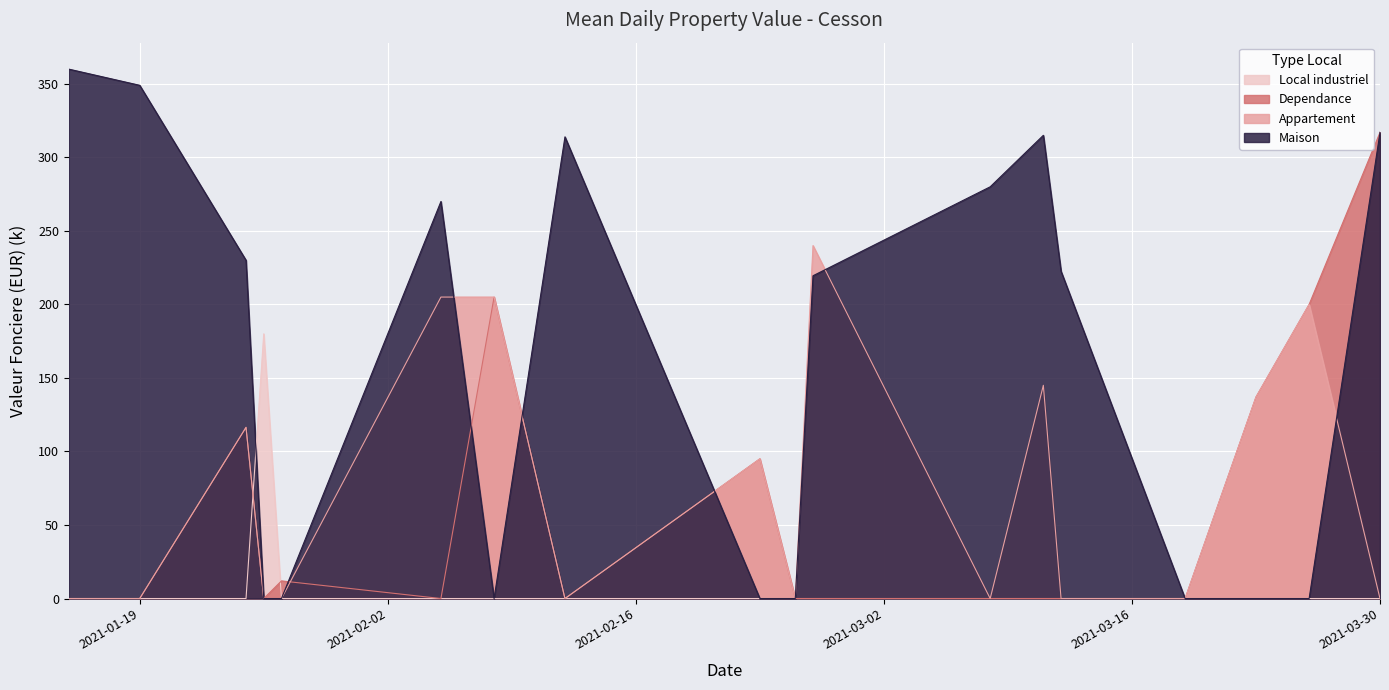

What is the spread (max minus min) of values at 2021-02-12?

313.9